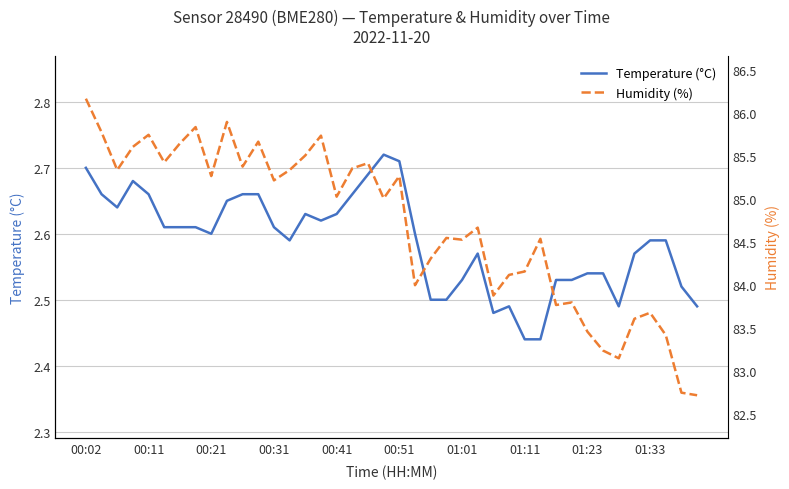

Is it true that Humidity (%) equals 33.1 at 39?

False